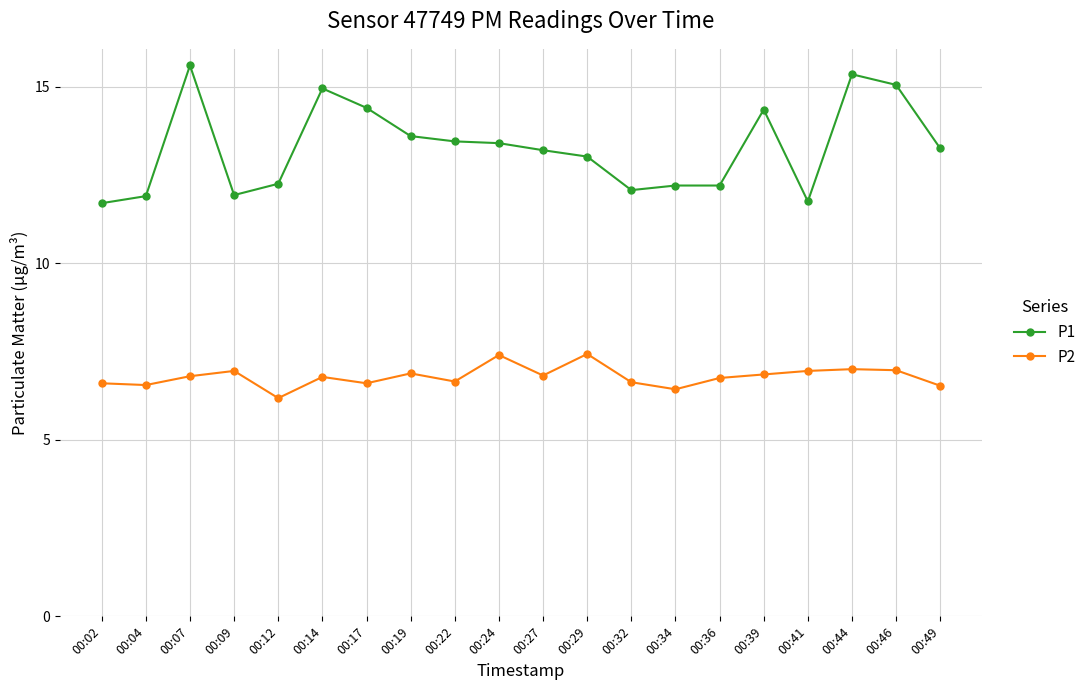

What are all the series names shown in the legend?

P1, P2